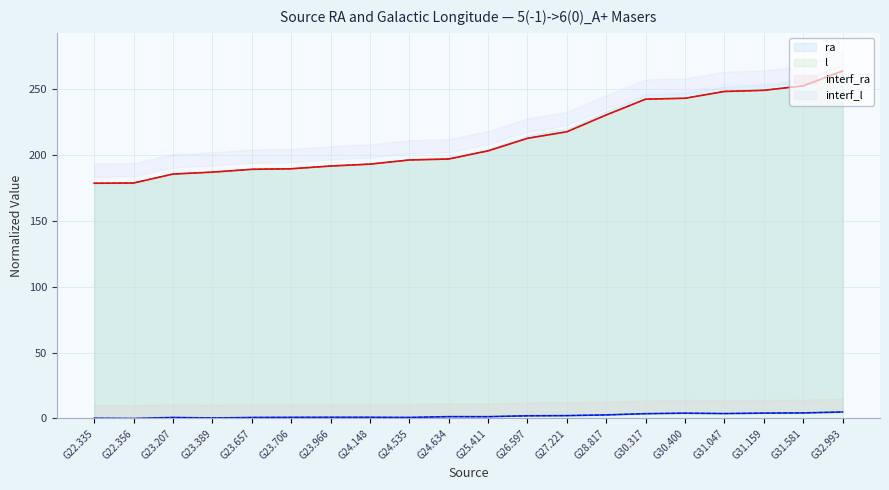

Is it true that l equals 82.6 at G26.597?

False